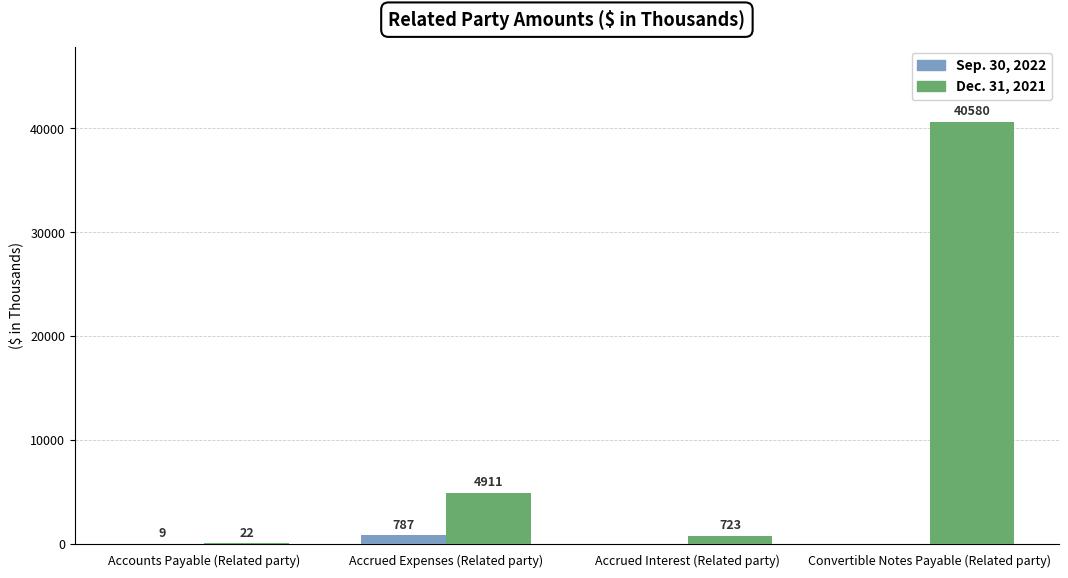

Are the bars horizontal?

No